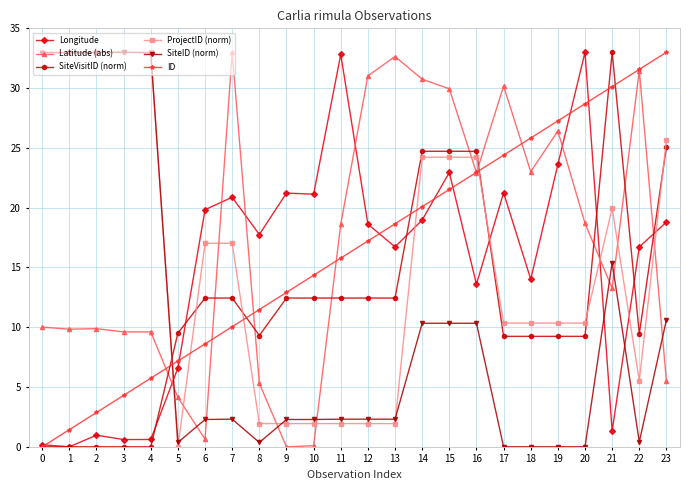

Is this an area chart (filled region under the line)?

No